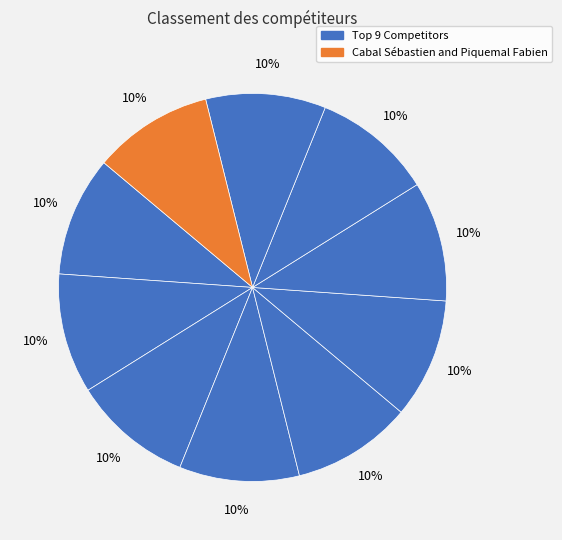

Count the number of slices in the pie.

10